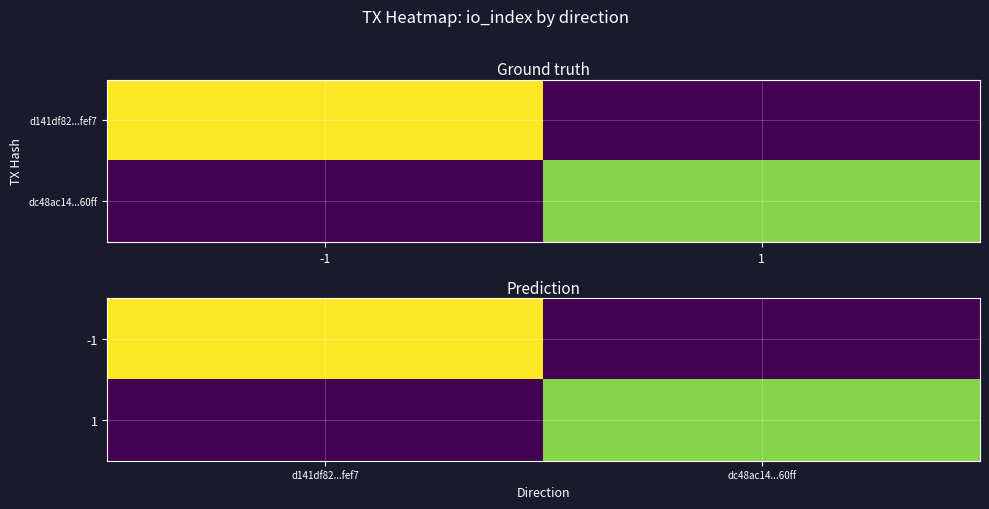

Count the 1 values in the range 0 to 9.

2